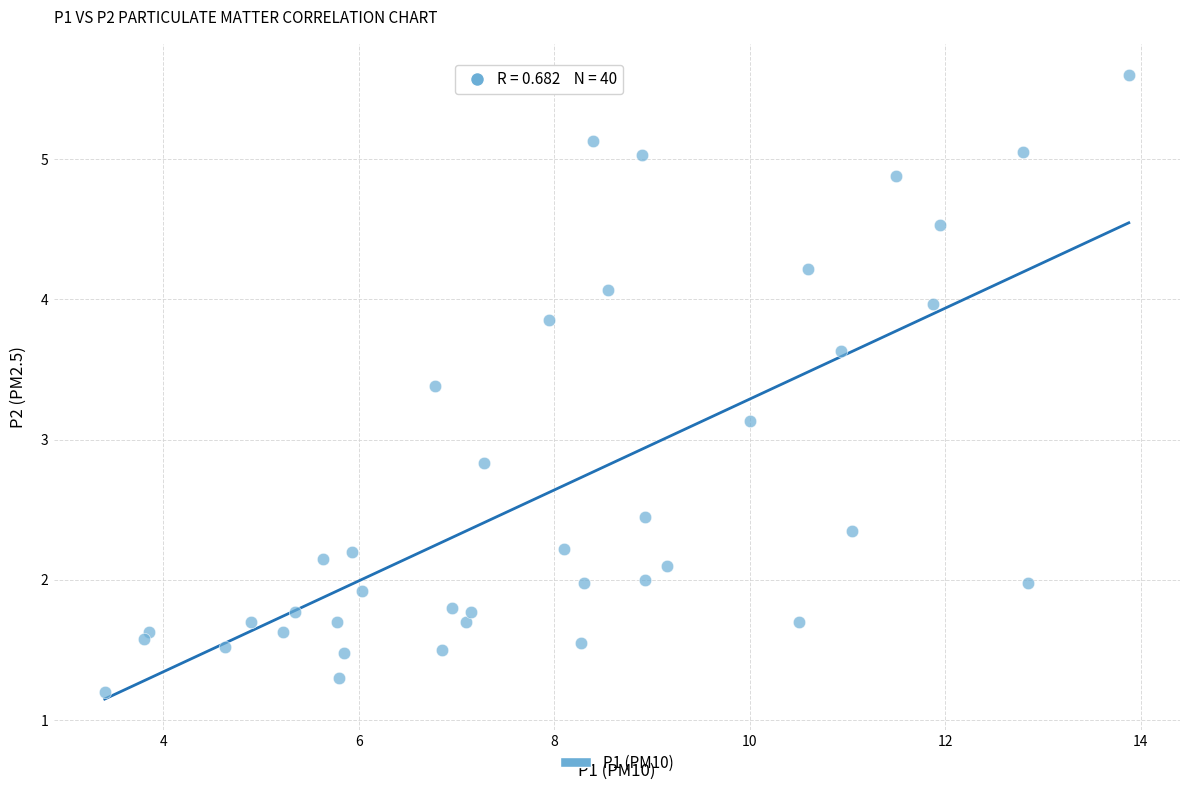

What is the range of X values (max minus min)?

10.5